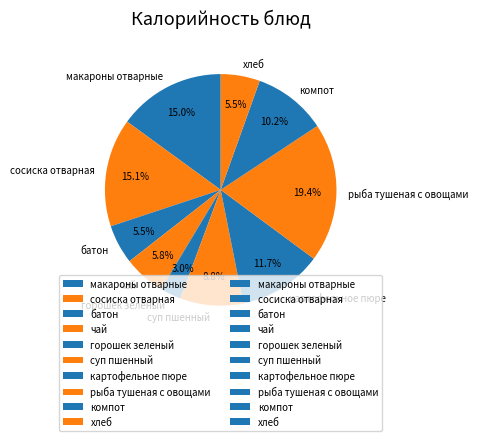

Which category has the biggest portion of the pie?

рыба тушеная с овощами